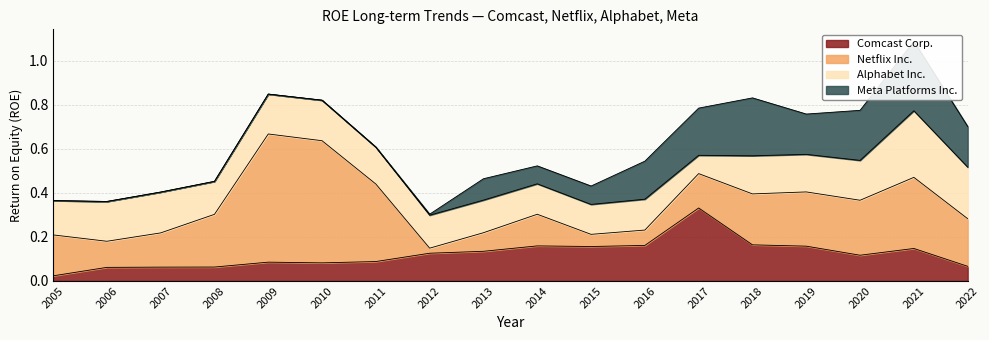

Is the value of Netflix Inc. at 2021 greater than the value of Alphabet Inc. at 2021?

Yes